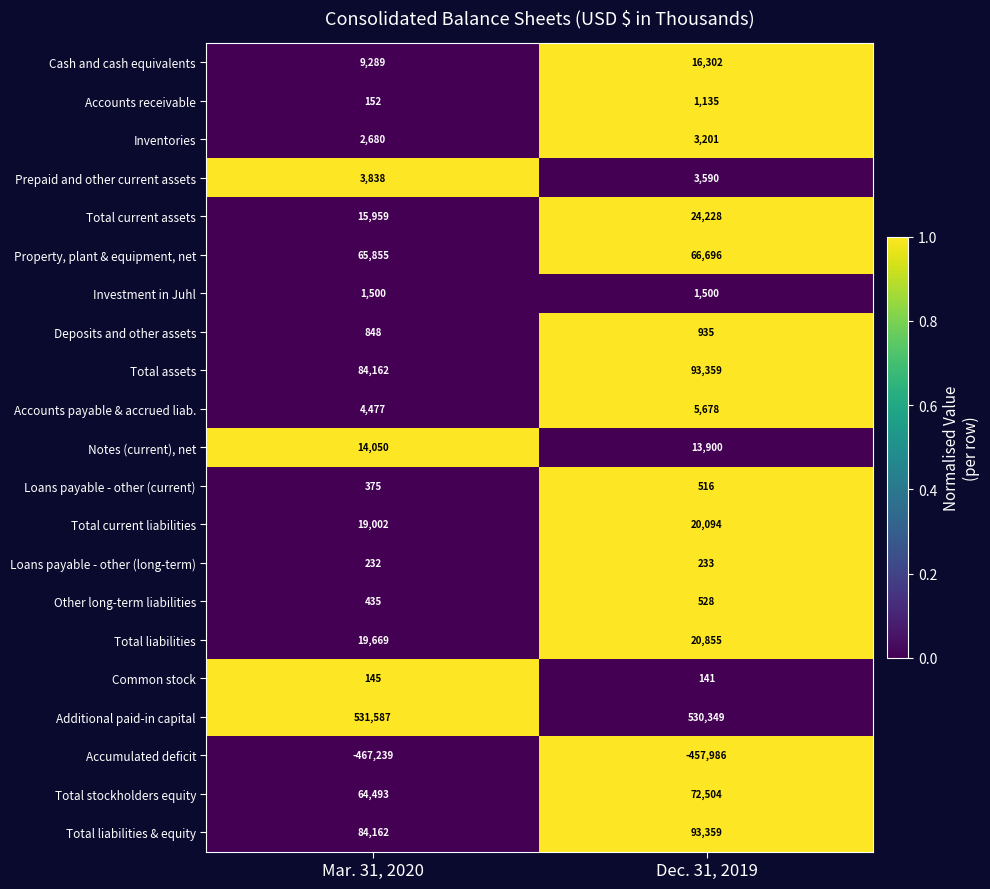

At which label does Common stock reach its minimum?

Dec. 31, 2019